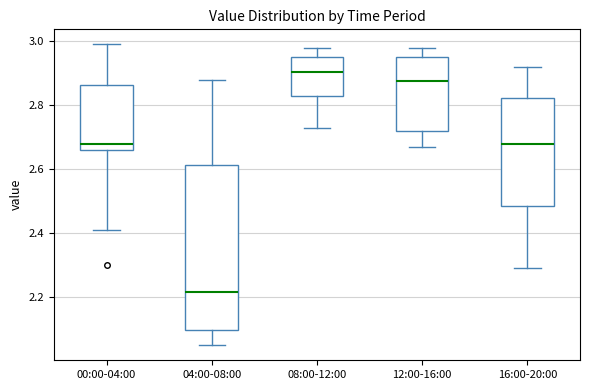

Which box's median line is the lowest?

04:00-08:00